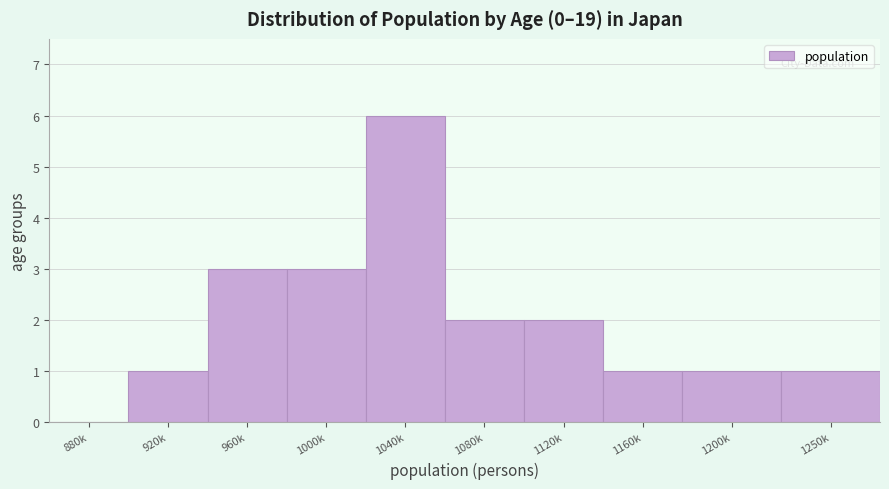

Reading left to right, extract all data points from this chart.

880k=0	920k=1	960k=3	1000k=3	1040k=6	1080k=2	1120k=2	1160k=1	1200k=1	1250k=1